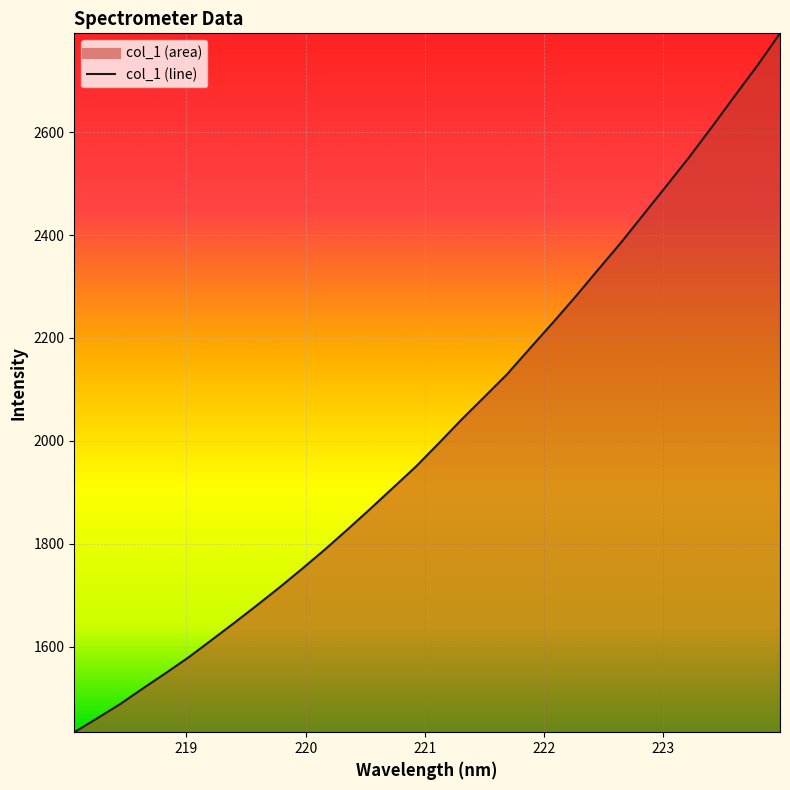

How many values are below 1995?

16